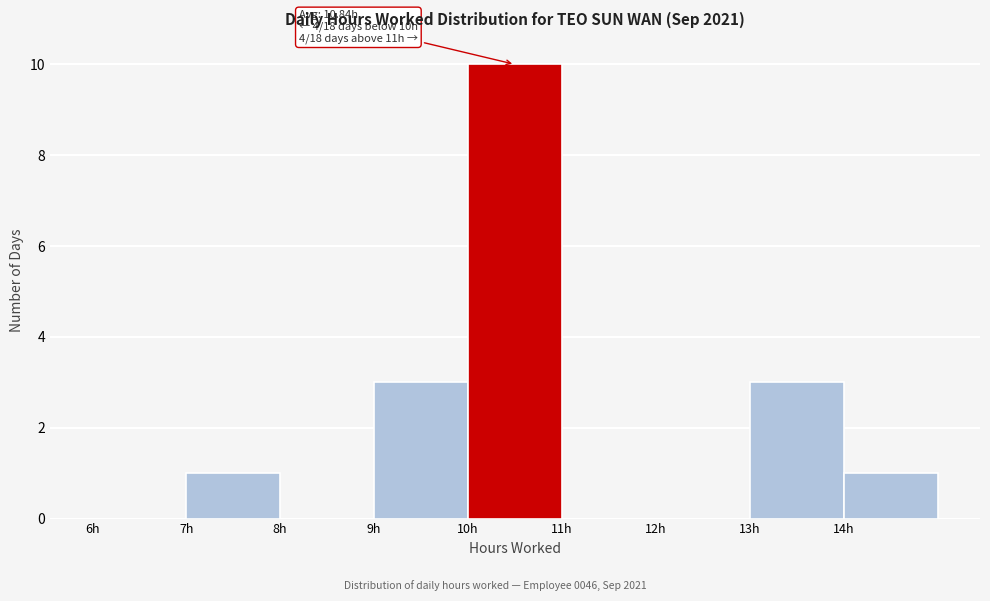

Which range on the x-axis has the tallest bar?

10 to 11